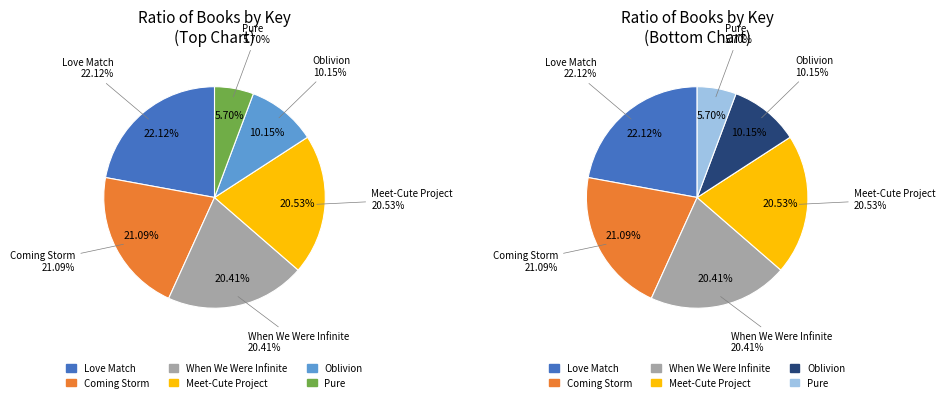

To the nearest percent, what is the difference between the Meet-Cute Project and Pure slice percentages?

15%